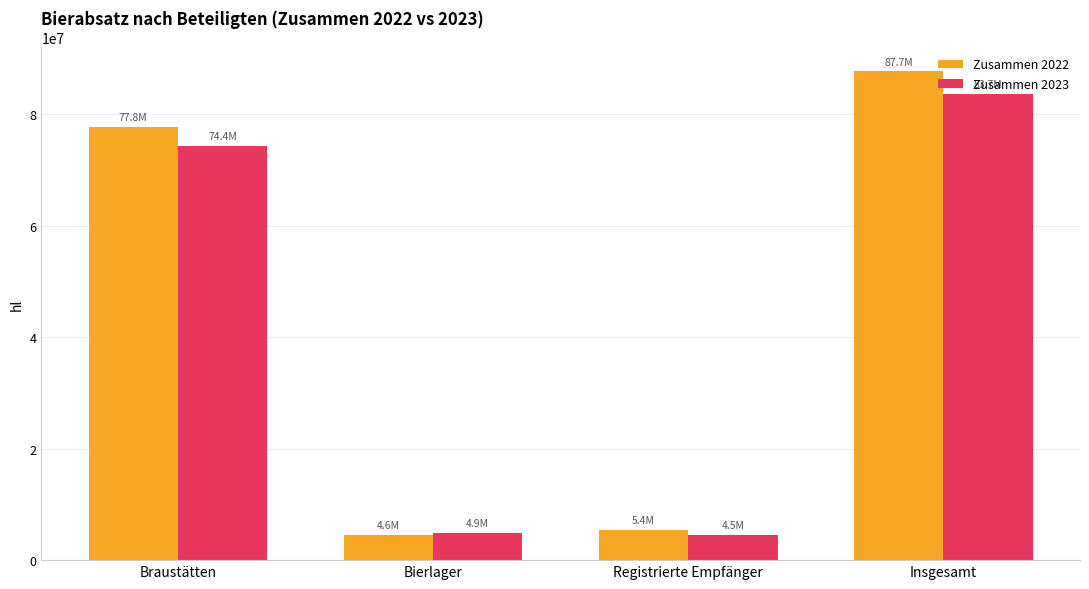

What is the value of the Zusammen 2022 bar at the 2nd from the left?

4570492.5